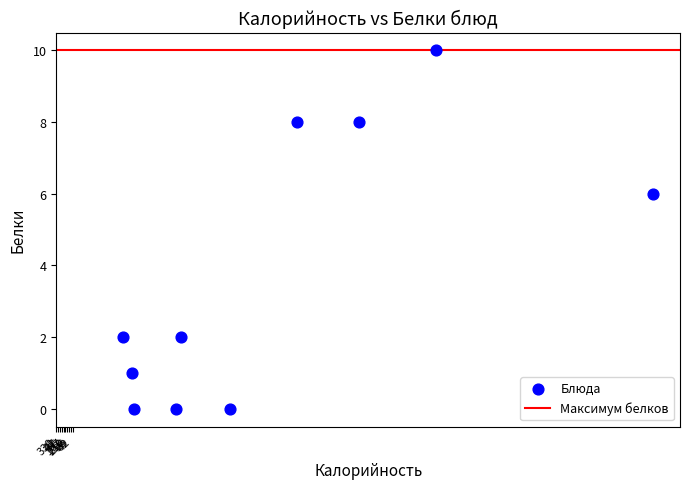

What Y value in the scatter plot is closest to 5?

6